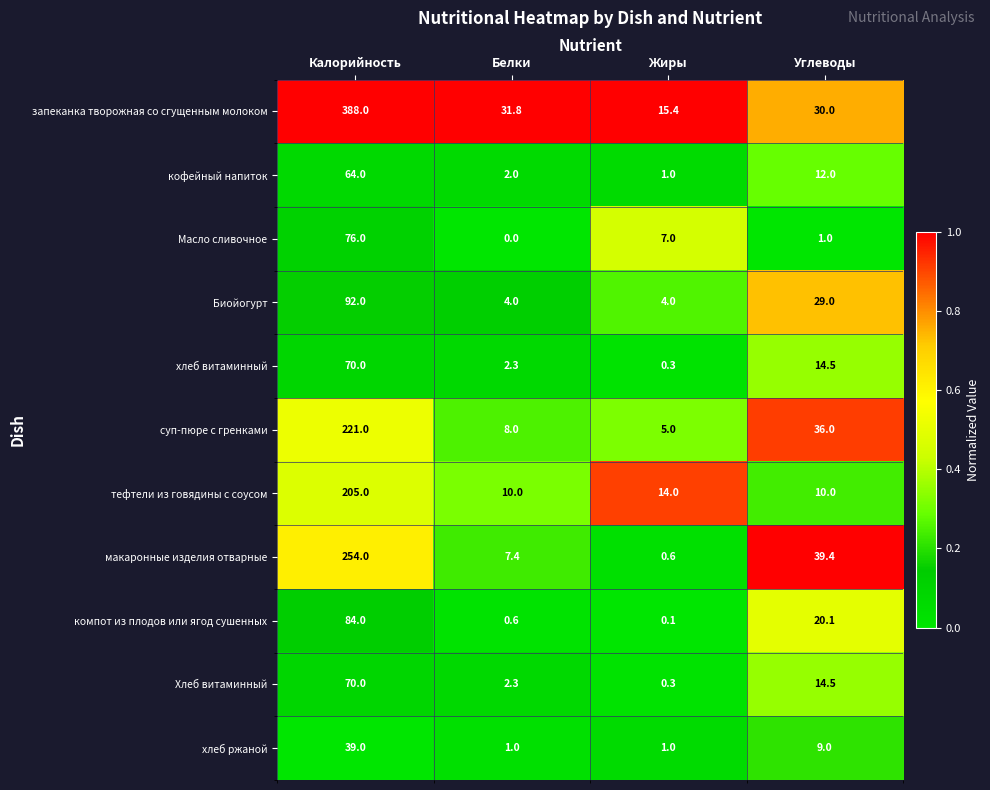

What is the average value of the хлеб ржаной series?

12.5